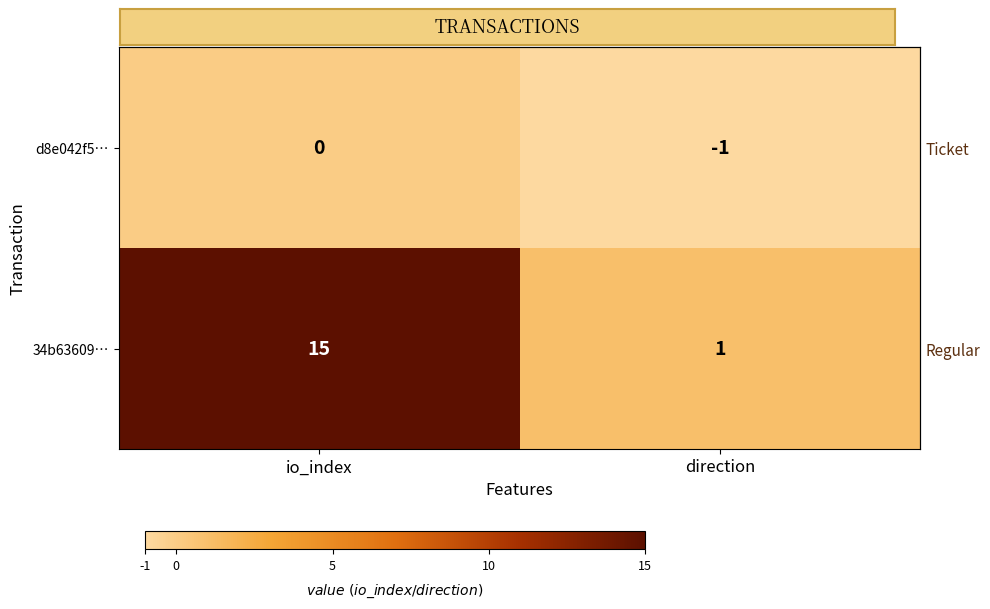

Is the value of d8e042f5… at io_index greater than the value of 34b63609… at direction?

No